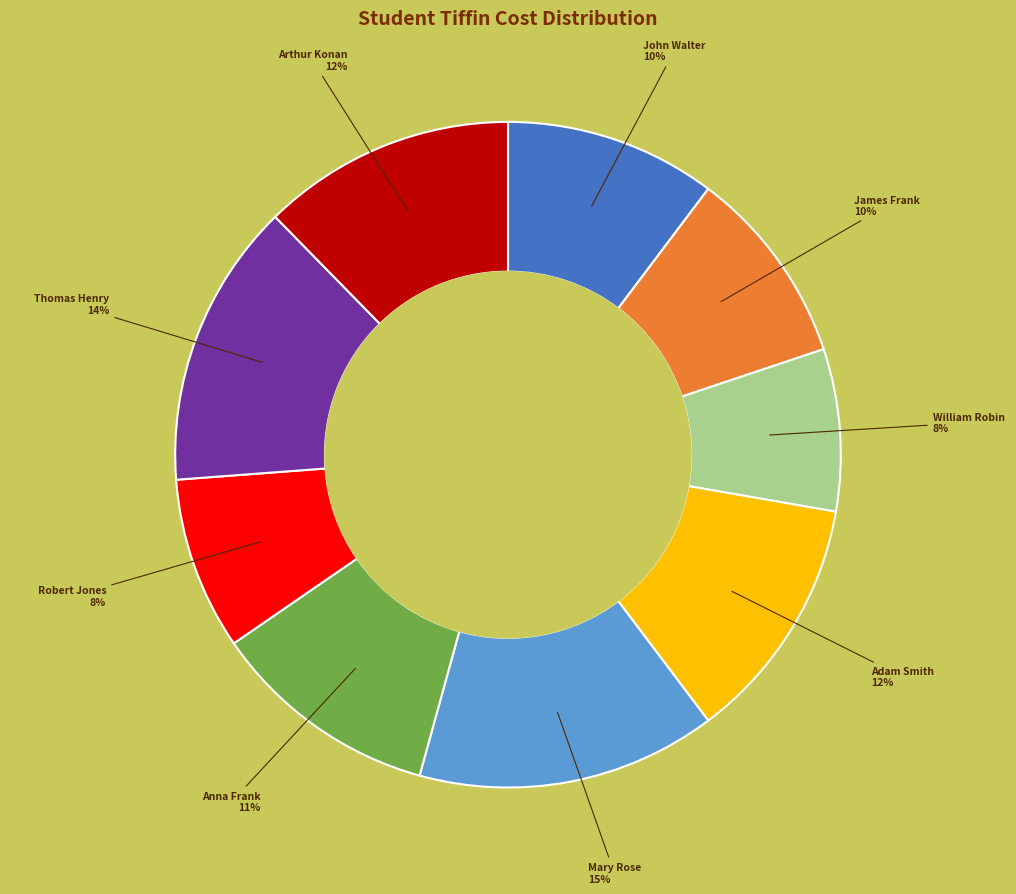

Combined, do Arthur Konan and Adam Smith account for over 50%?

No